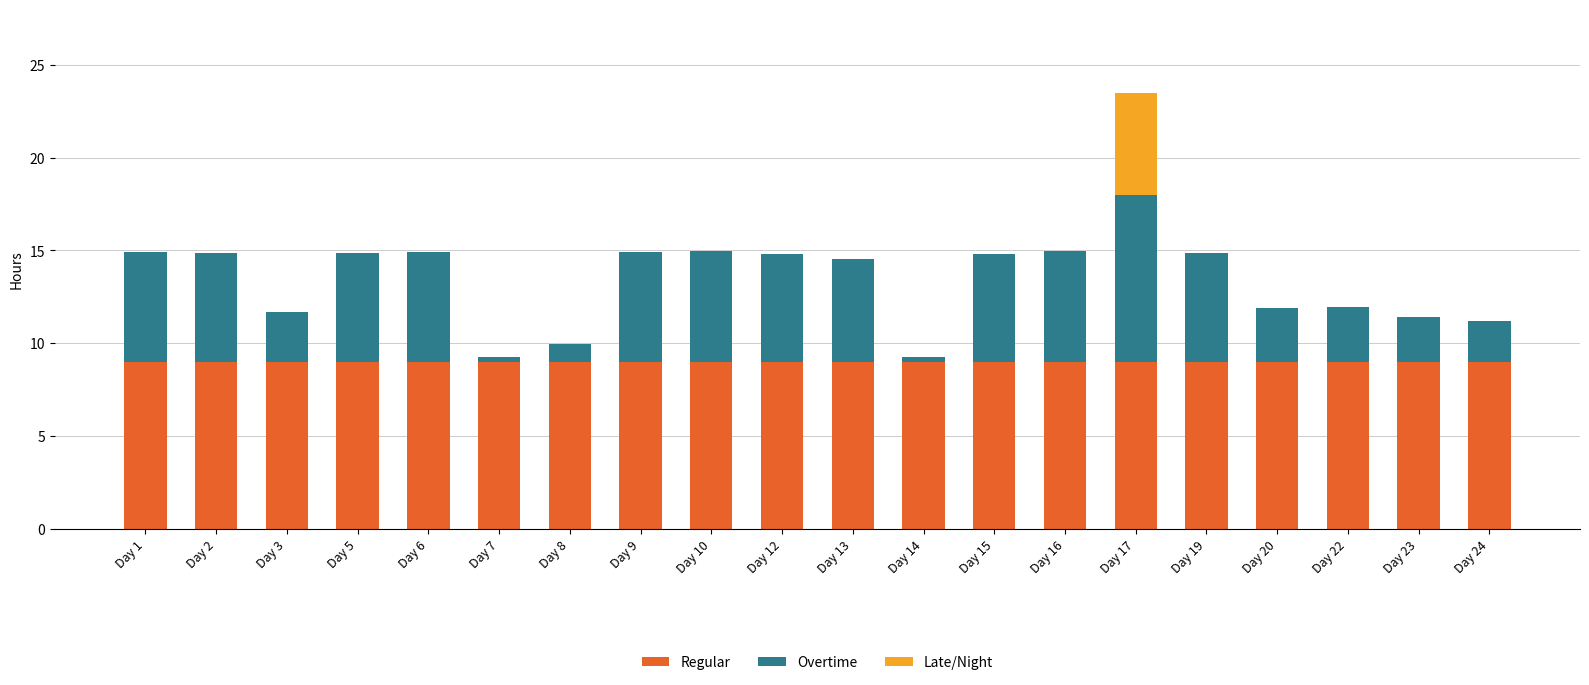

What is the sum of all Regular values?

180.0